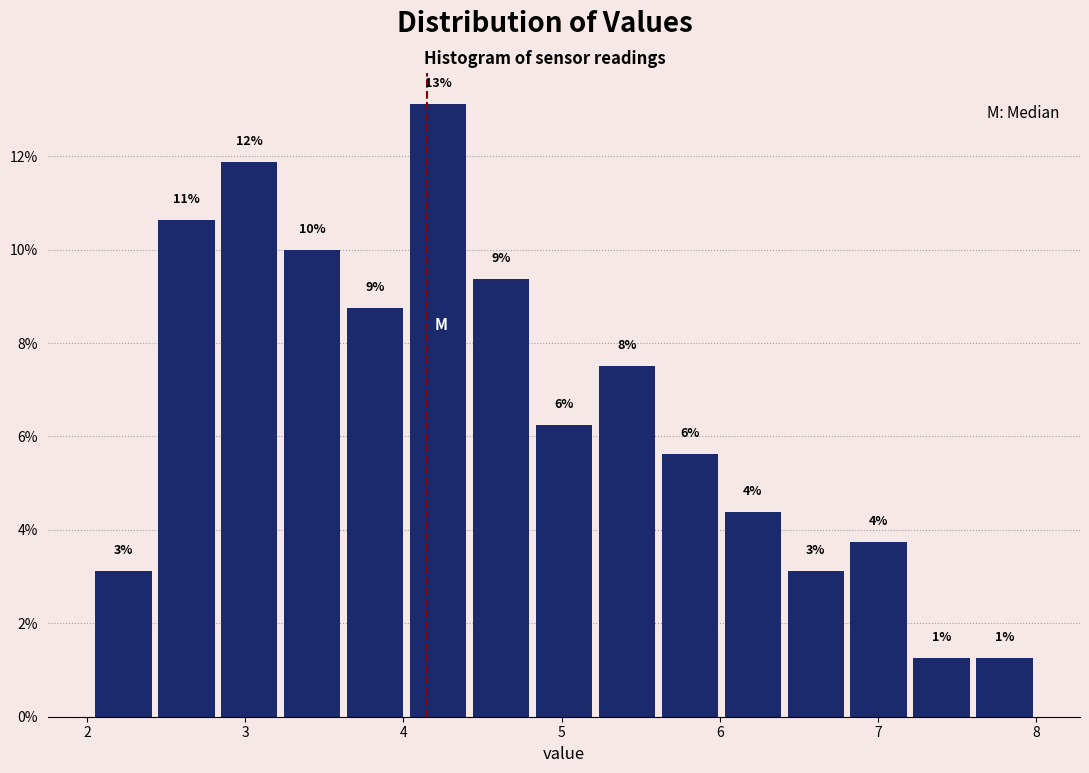

Around what value on the x-axis is the tallest bar? Give the approximate position of its centre, as read against the axis.

4.2